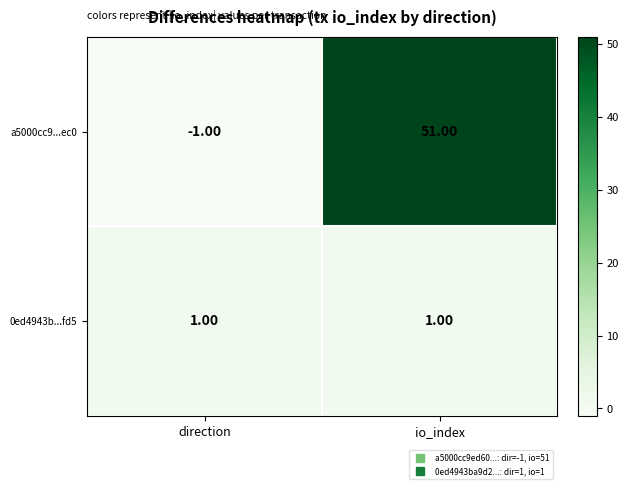

At direction, list the series in order from largest to smallest.

0ed4943b...fd5, a5000cc9...ec0